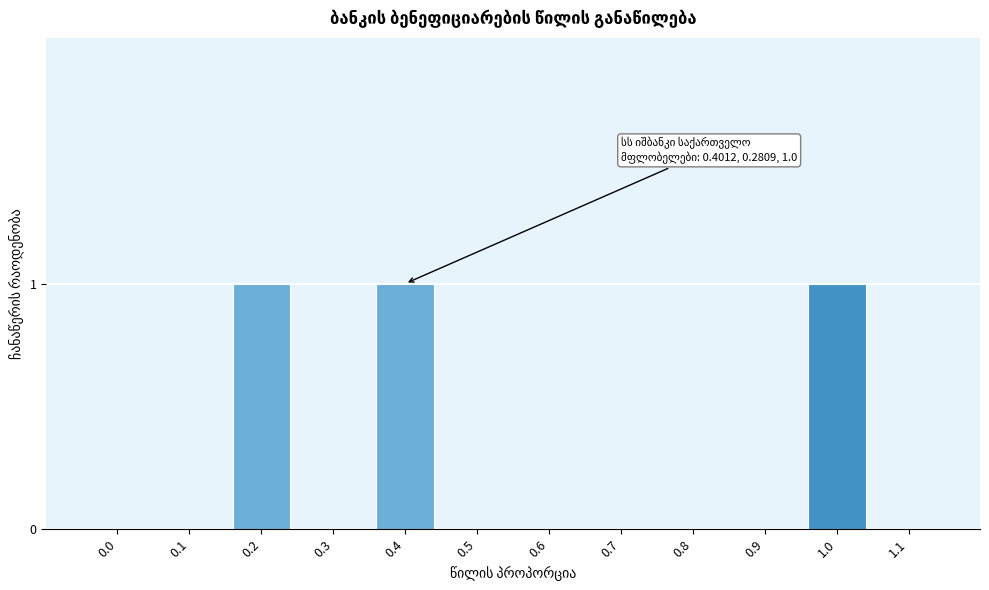

Reading left to right, extract all data points from this chart.

0.0=0	0.1=0	0.2=1	0.3=0	0.4=1	0.5=0	0.6=0	0.7=0	0.8=0	0.9=0	1.0=1	1.1=0